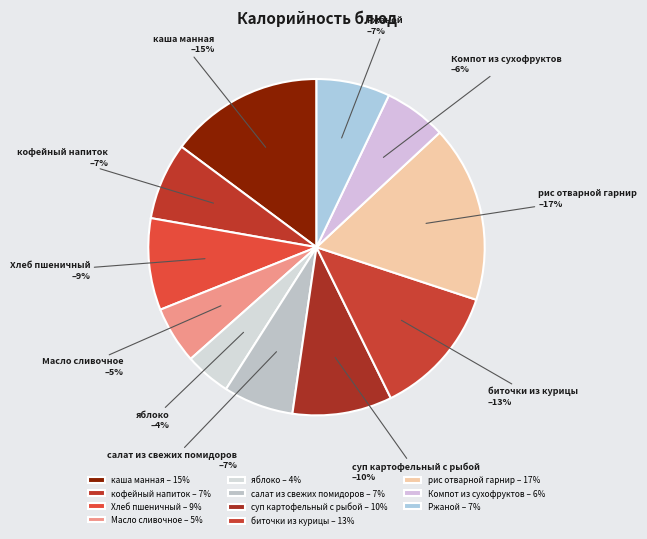

Do Хлеб пшеничный and каша манная together represent more than half of the pie?

No